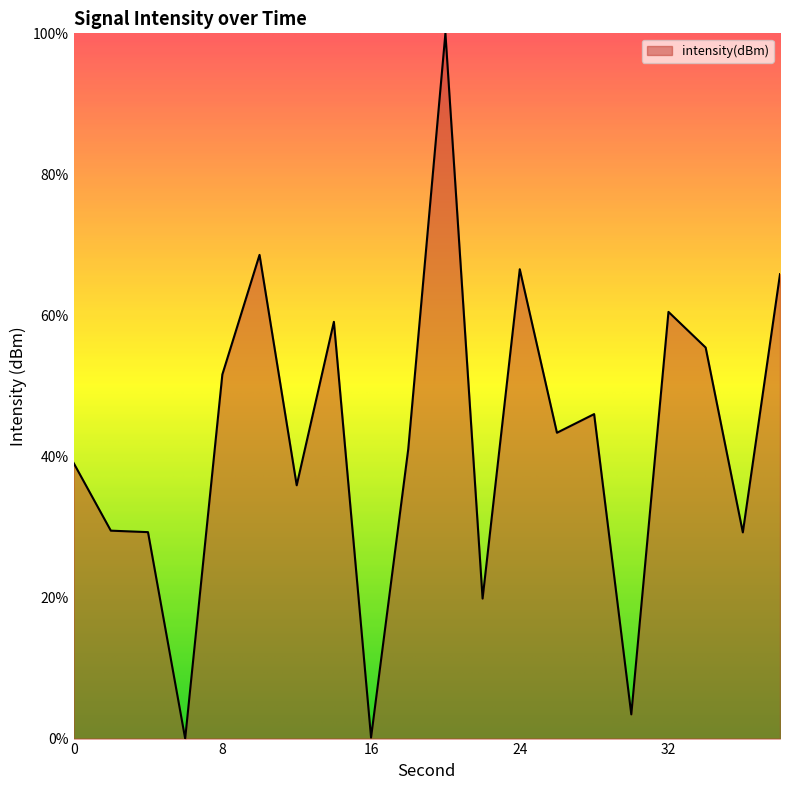

What is the greatest value displayed?

100.0